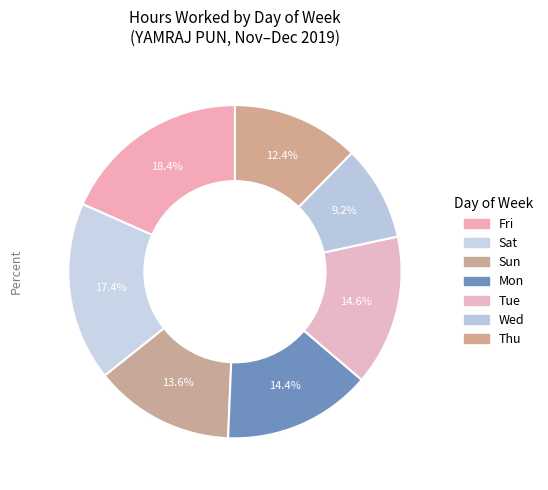

The Sat slice represents 8% of the pie. True or false?

False